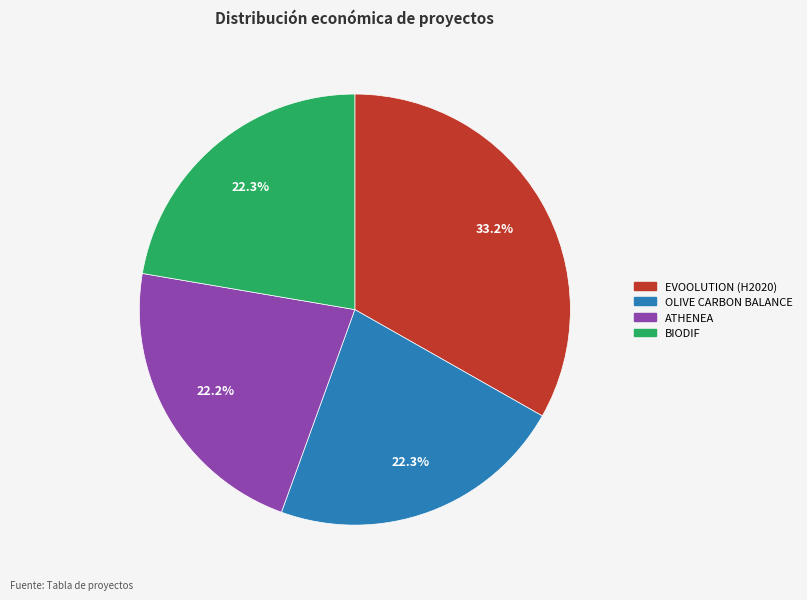

To the nearest percent, what is the difference between the largest and smallest slice percentages?

11%